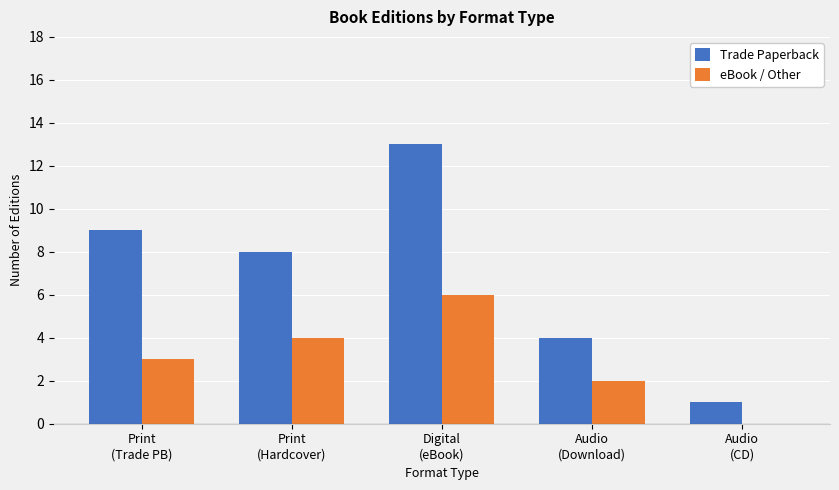

Which series has the largest total across all categories?

Trade Paperback